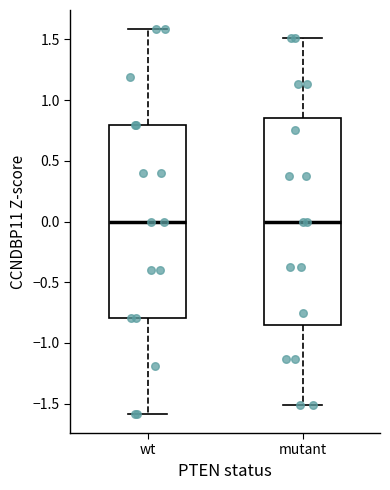

Where does the median line of the box for wt sit on the y-axis? The values are not printed on the chart, so give them approximately, as read against the axis.

0.00